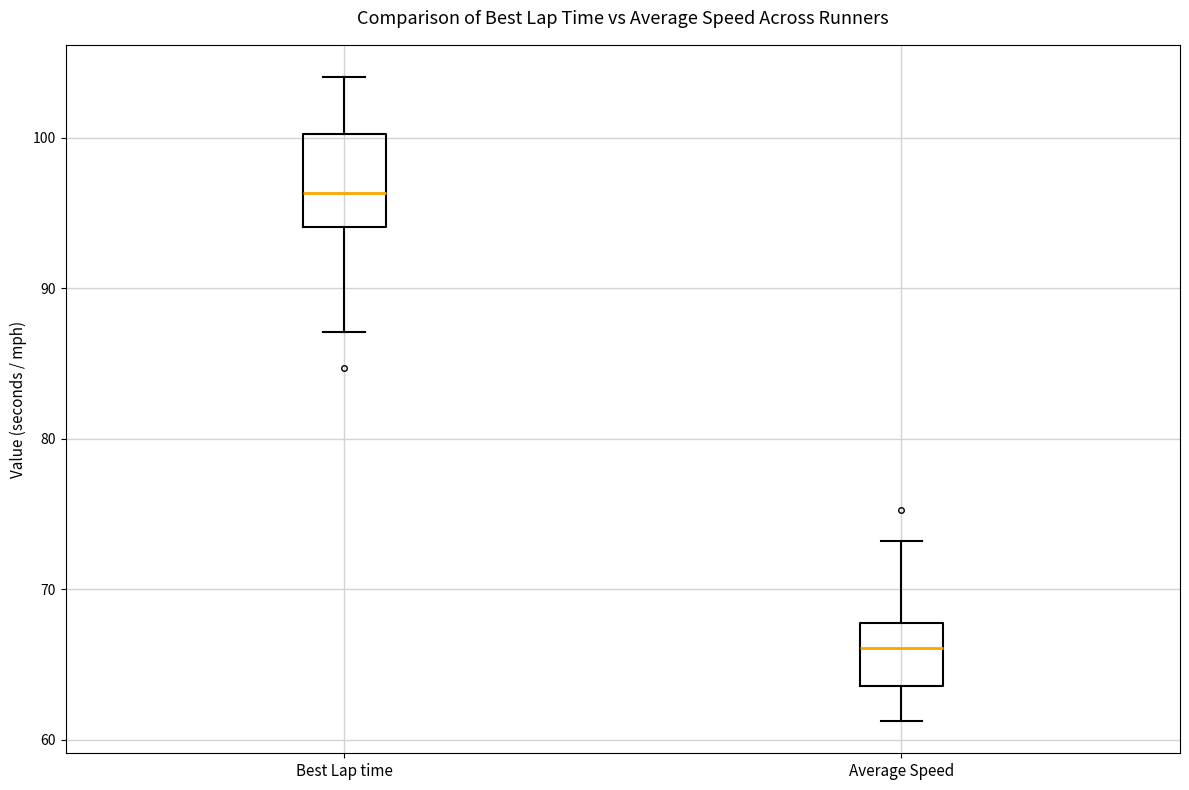

Which box has the lowest median line?

Average Speed